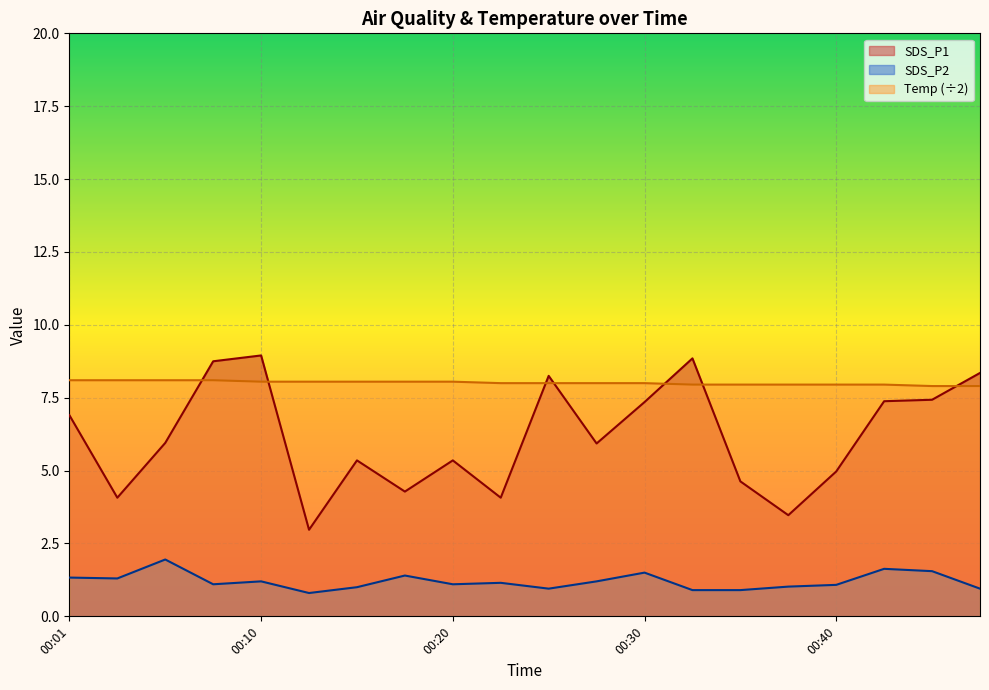

In SDS_P1, how many points are higher than both neighbors (excluding endpoints)?

5